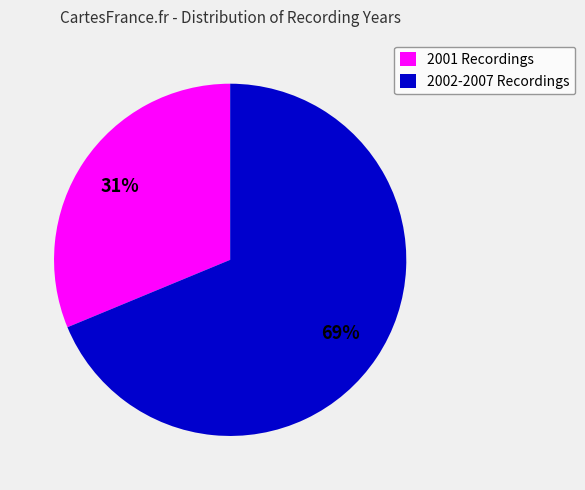

To the nearest percent, what portion does 2001 Recordings represent?

31%